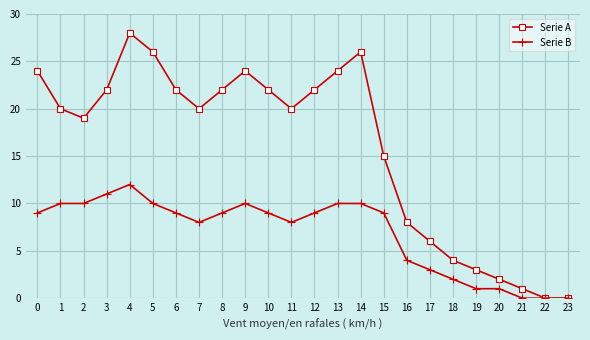

What is the difference between the highest and lowest values at 14?

16